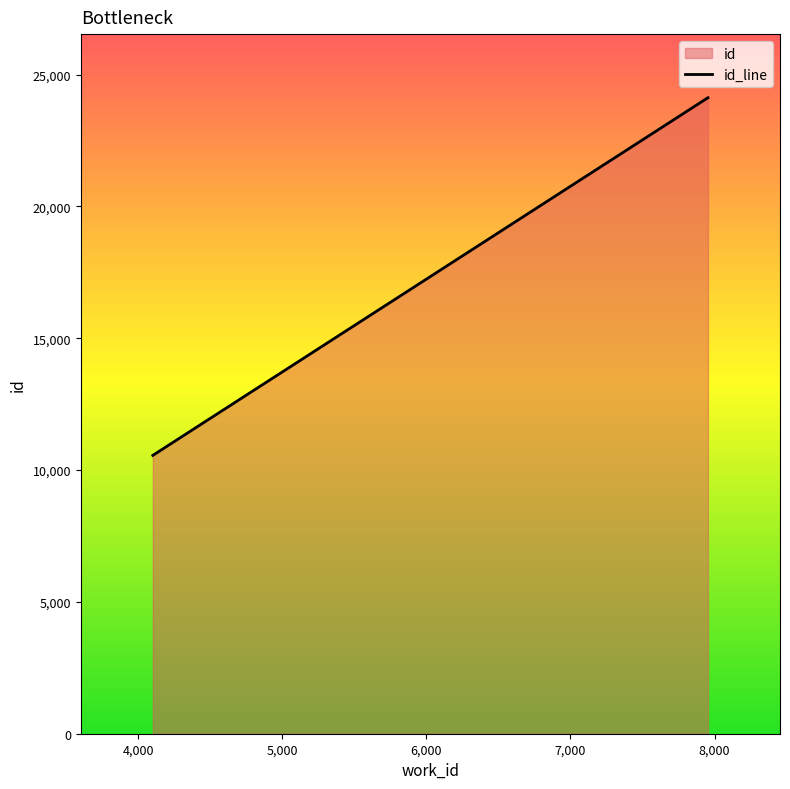

What is the change in value from 4102 to 7954?

+13566